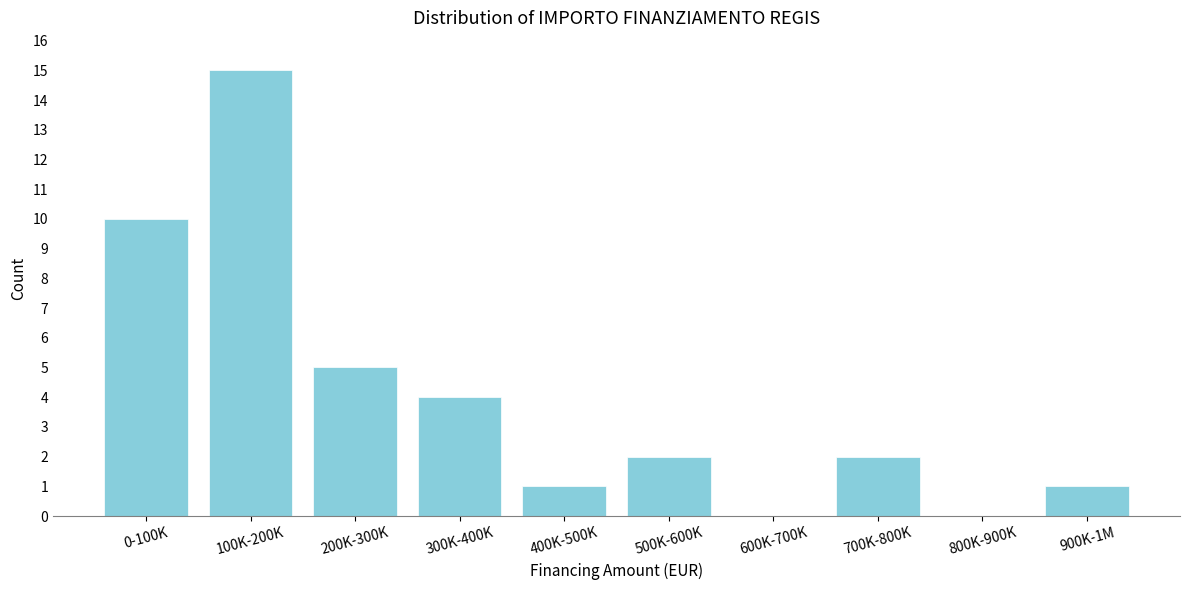

Reading left to right, what are all the values shown in this chart?

0-100K=10	100K-200K=15	200K-300K=5	300K-400K=4	400K-500K=1	500K-600K=2	600K-700K=0	700K-800K=2	800K-900K=0	900K-1M=1